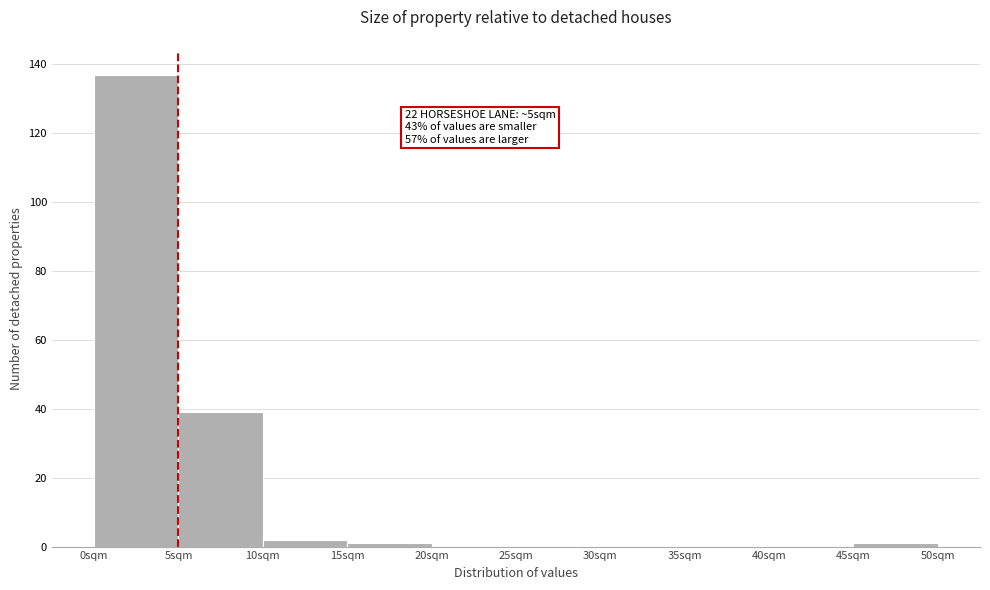

Over which range of the x-axis is the bar tallest?

0 to 5